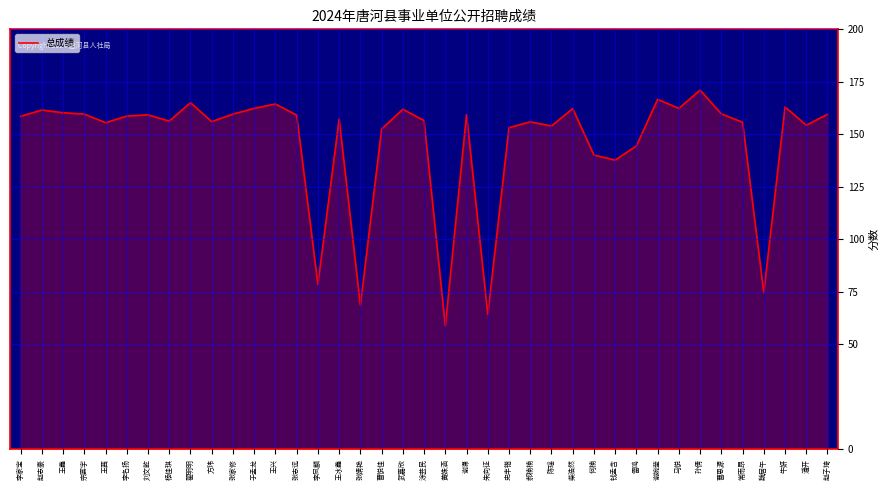

What position from the left is 涂芸民?

20